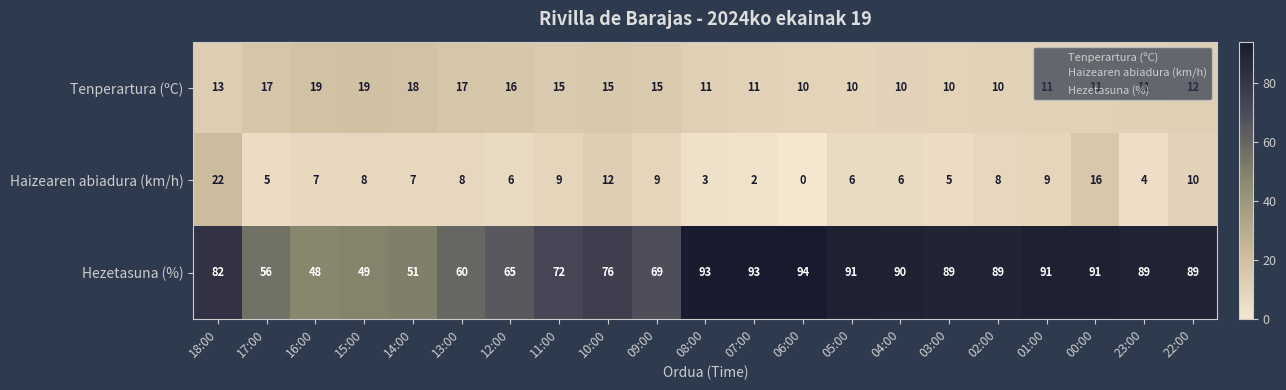

The value of Tenperartura (ºC) at 23:00 is 7. True or false?

False